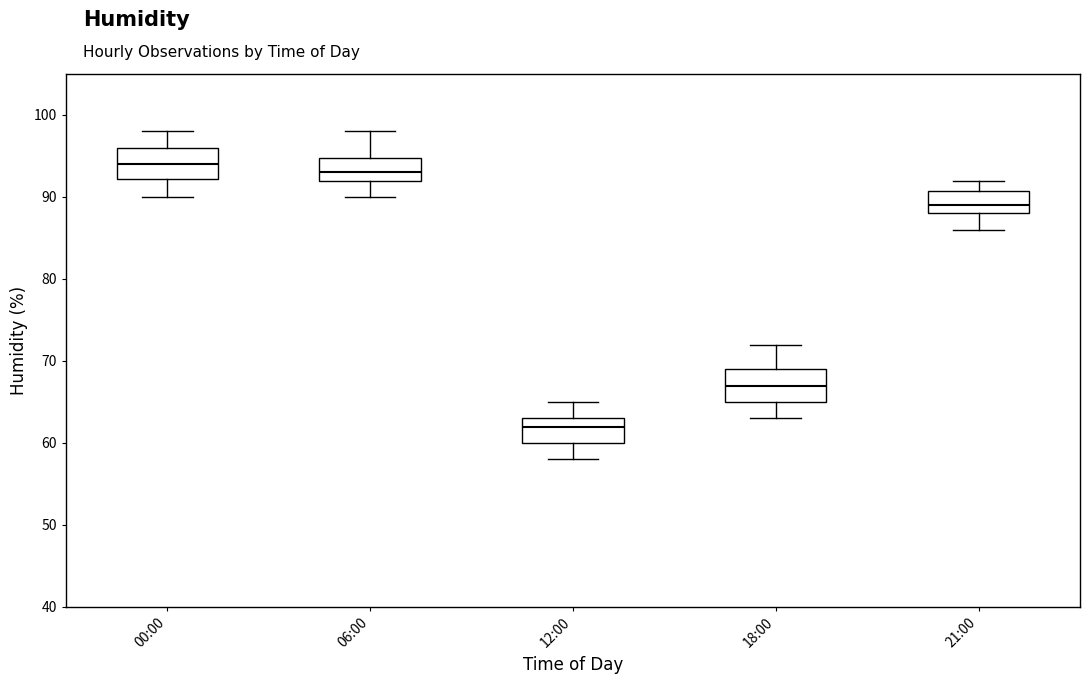

Which box has the highest median line?

00:00